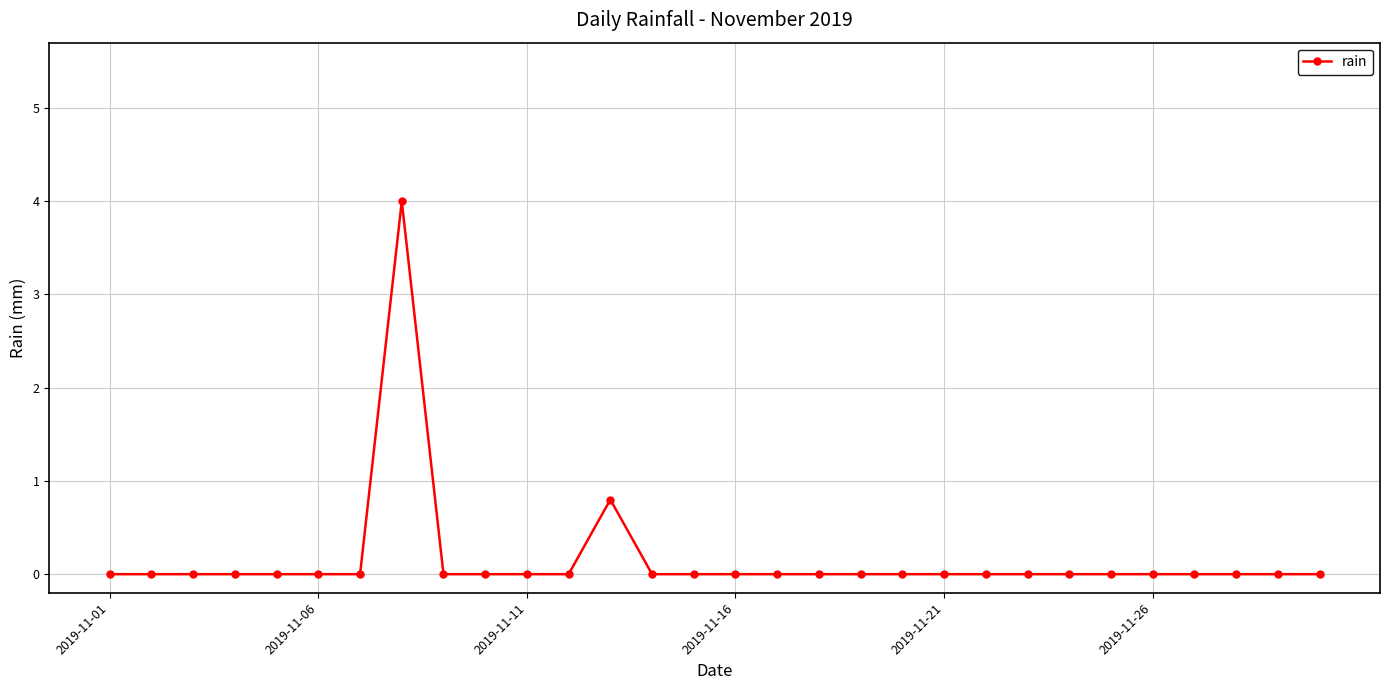

How many data points does each series have?

30